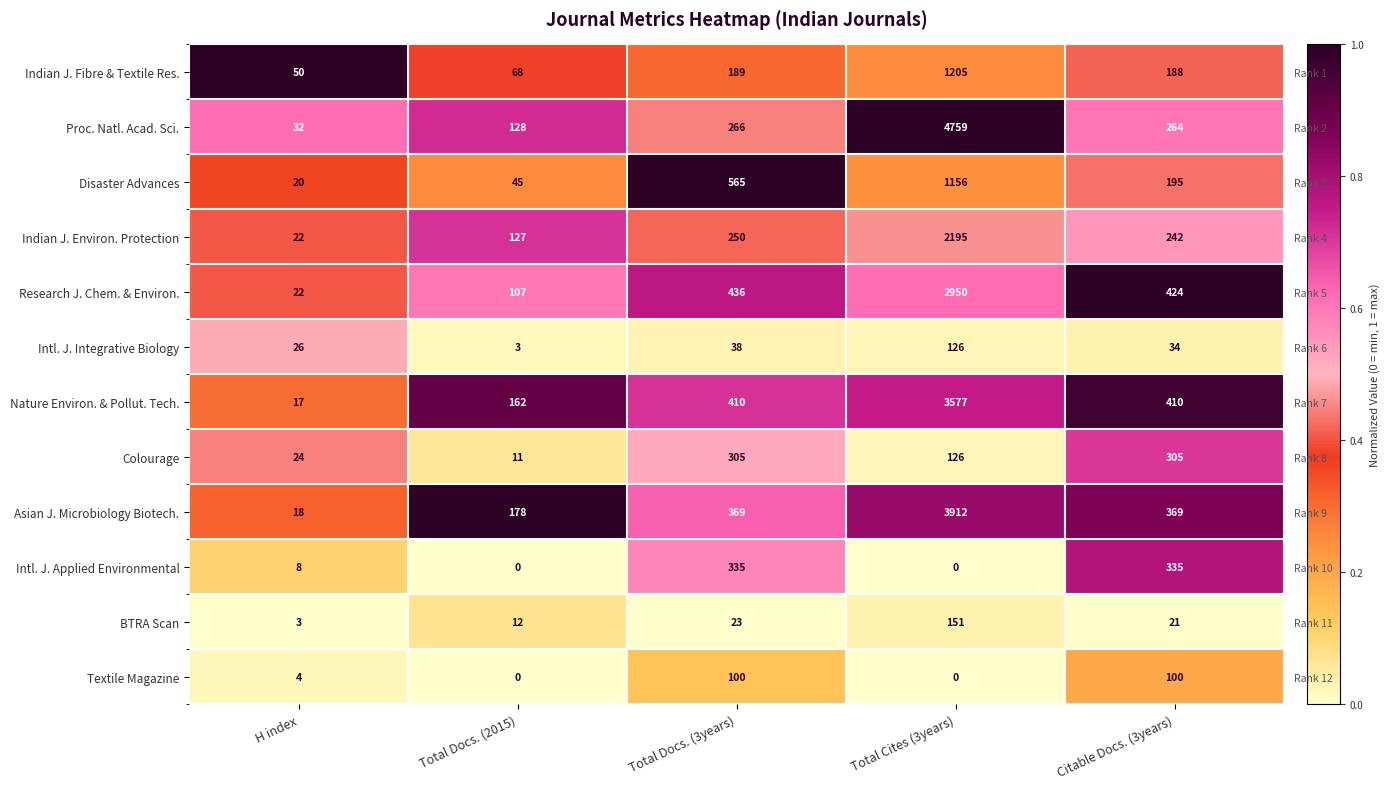

Where is Research J. Chem. & Environ. nearest to the value 0?

H index